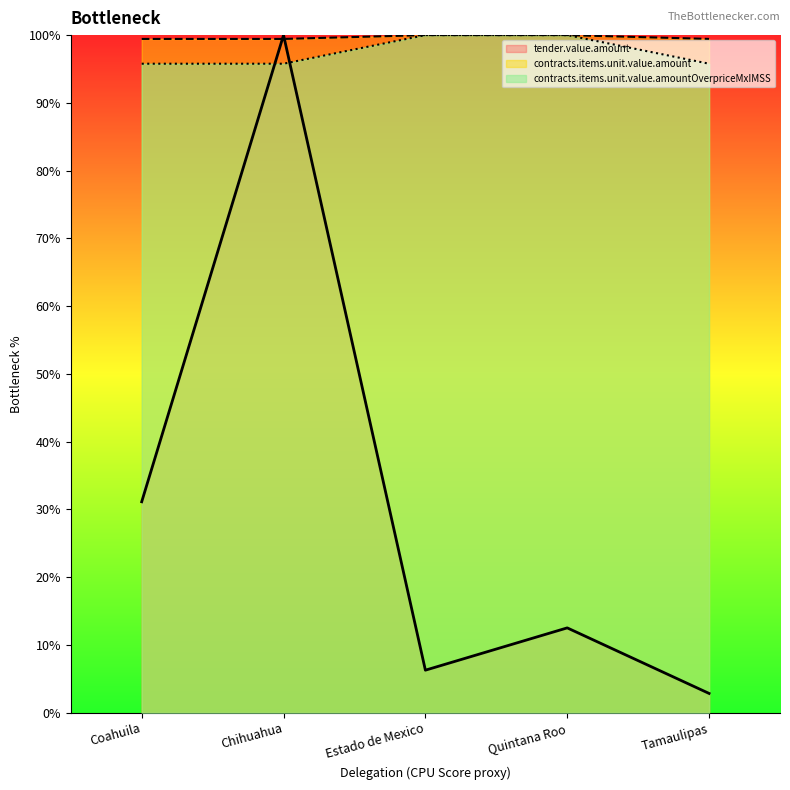

What is the average value of the contracts.items.unit.value.amountOverpriceMxIMSS series?

97.5